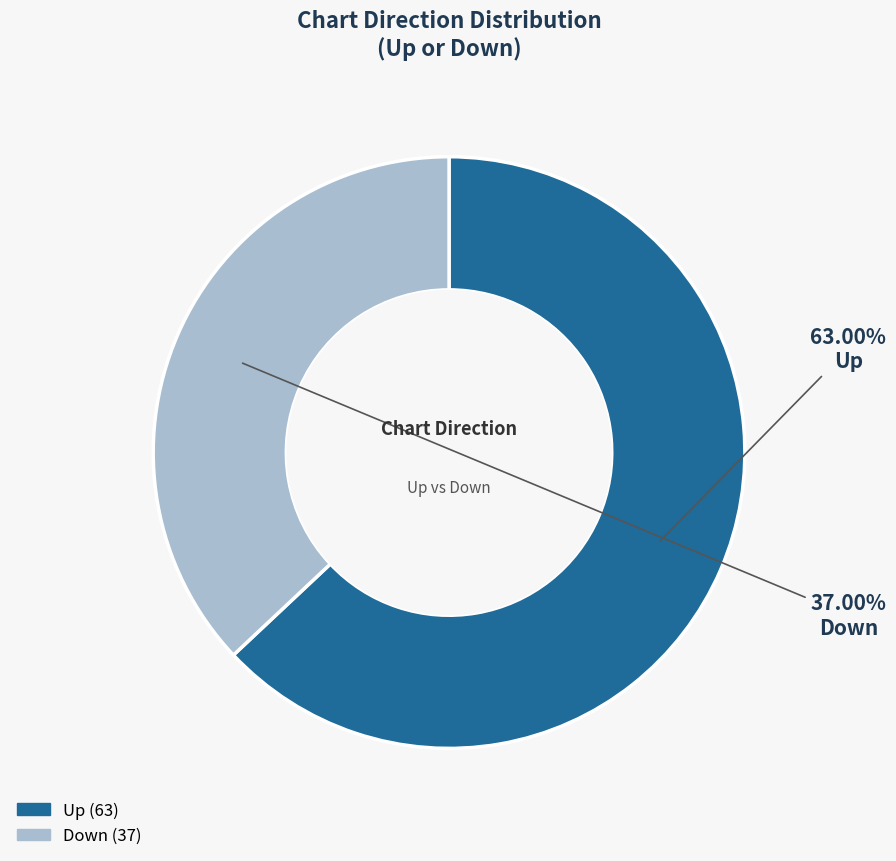

Is there any slice that represents more than half of the pie?

Yes